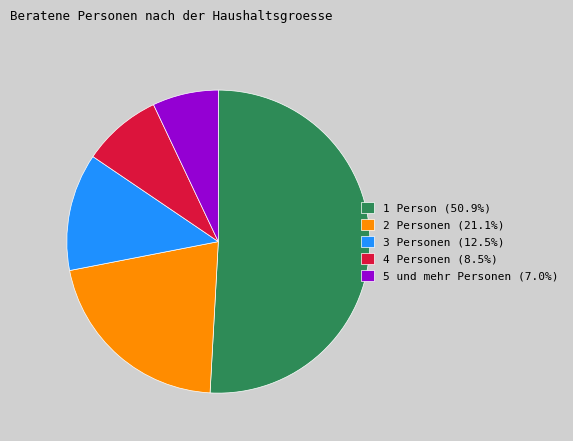

How many slices are in this pie chart?

5